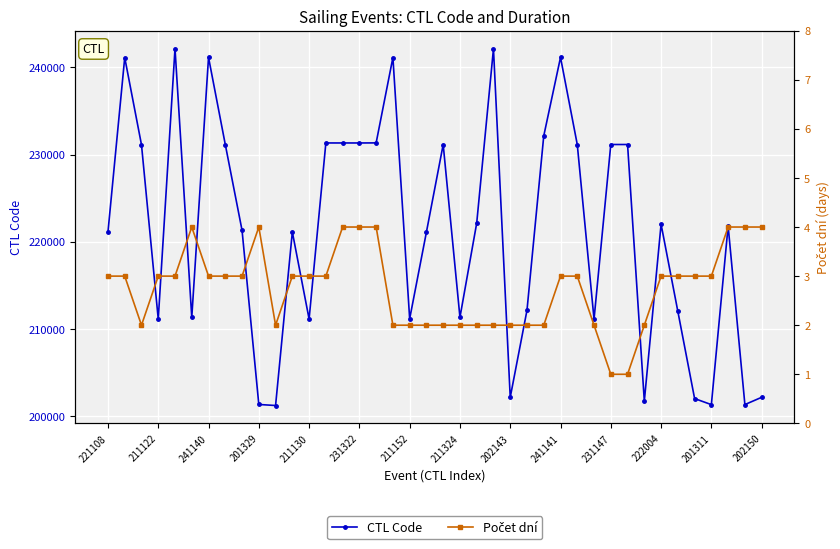

Where is the first local minimum for CTL Code?

211122